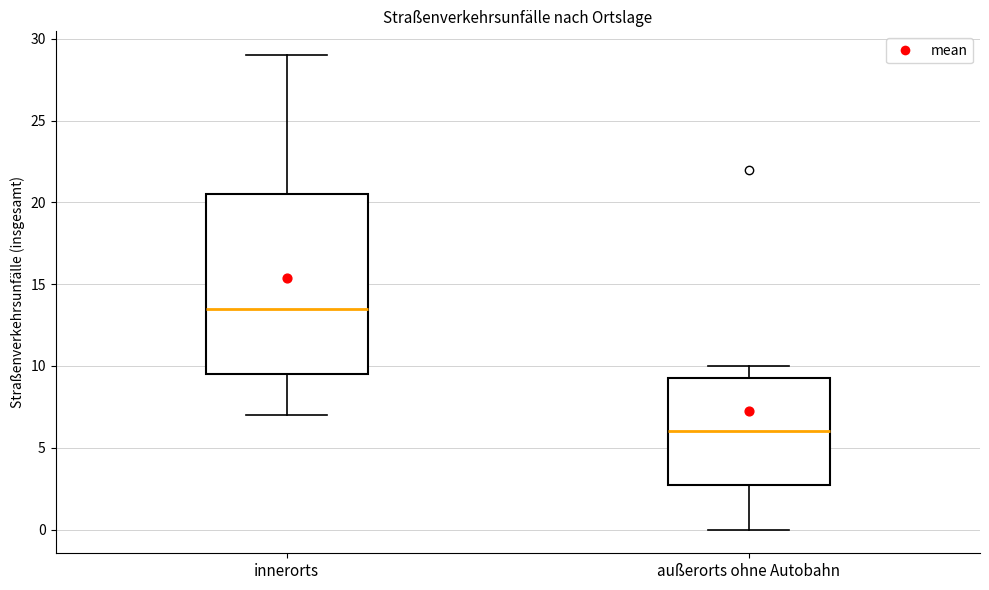

Which box has the highest median line?

innerorts